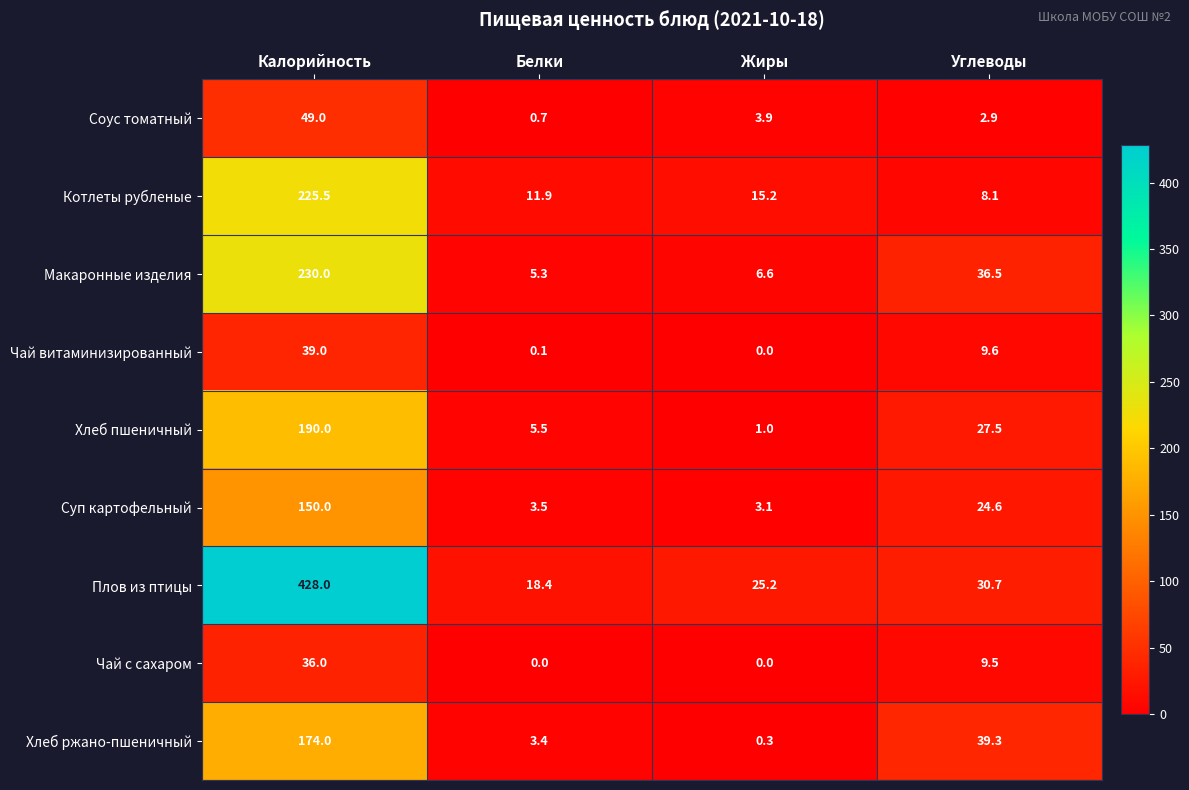

Read the Хлеб пшеничный value at Белки.

5.5